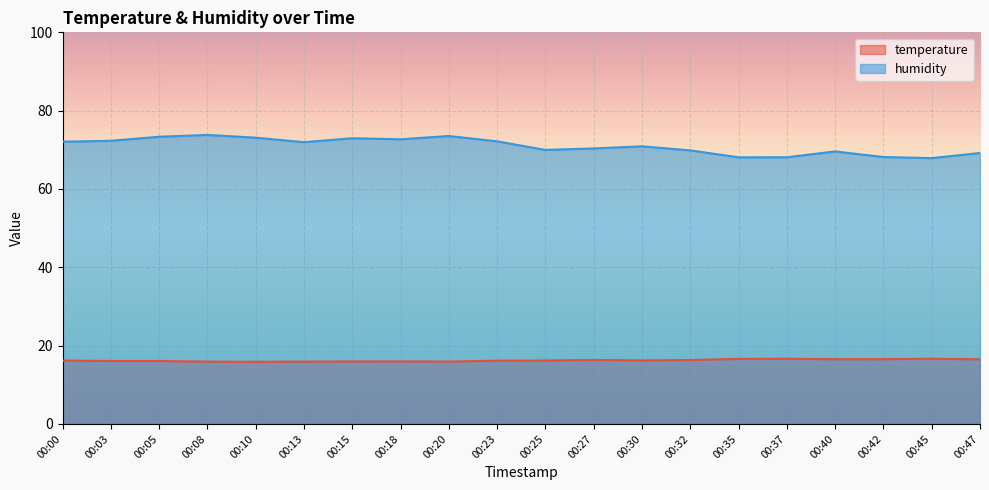

Reading right to left, what are all the values shown in this chart?

temperature: 16.5	16.6	16.5	16.5	16.6	16.6	16.3	16.2	16.3	16.2	16.1	15.9	16.0	15.9	15.9	15.9	15.9	16.1	16.1	16.2
humidity: 69.2	67.9	68.2	69.6	68.1	68.1	69.9	70.9	70.3	70.0	72.2	73.5	72.7	73.0	72.0	73.1	73.8	73.3	72.3	72.1